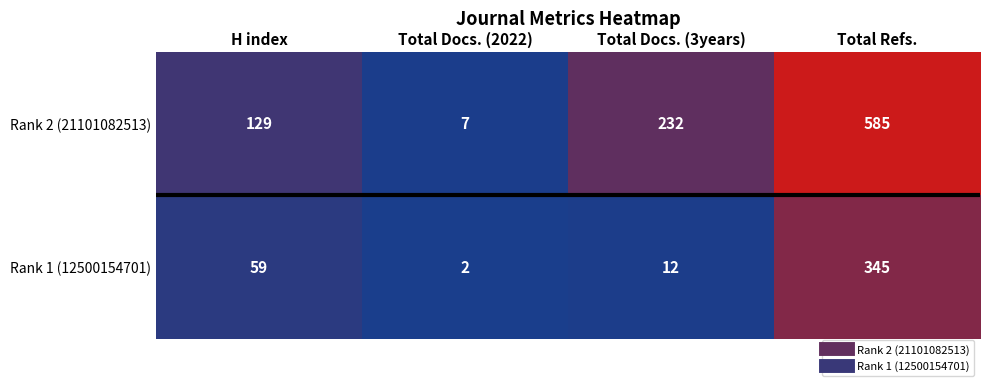

Reading left to right, list all the values displayed in this chart.

Rank 2 (21101082513): 129	7	232	585
Rank 1 (12500154701): 59	2	12	345